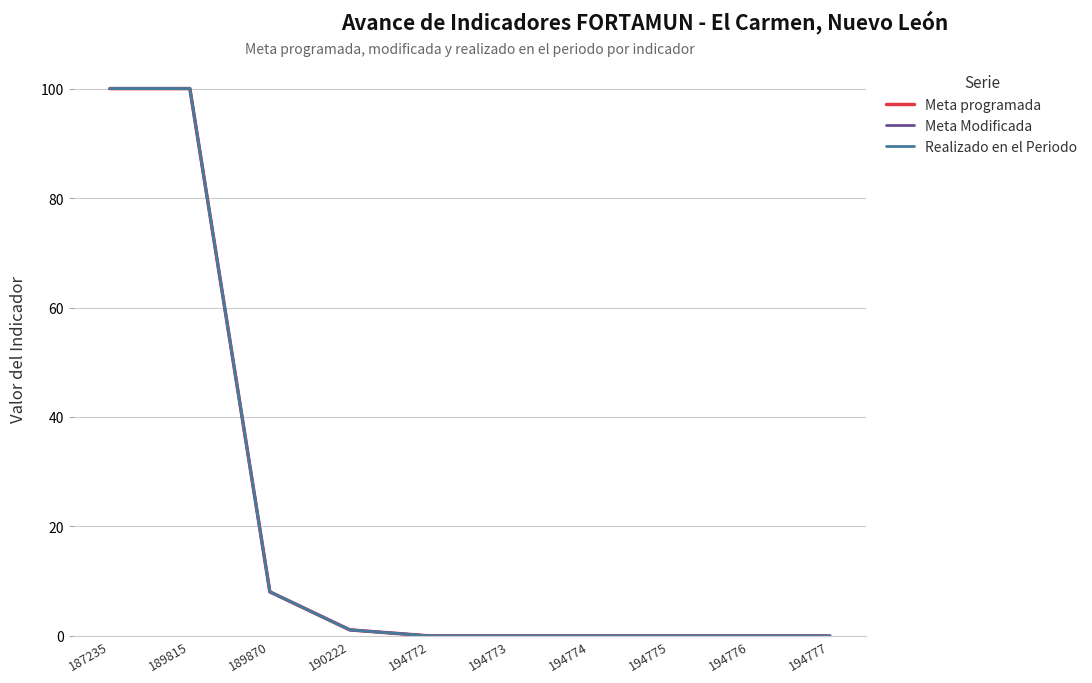

What is the sum of all Realizado en el Periodo values?

209.2